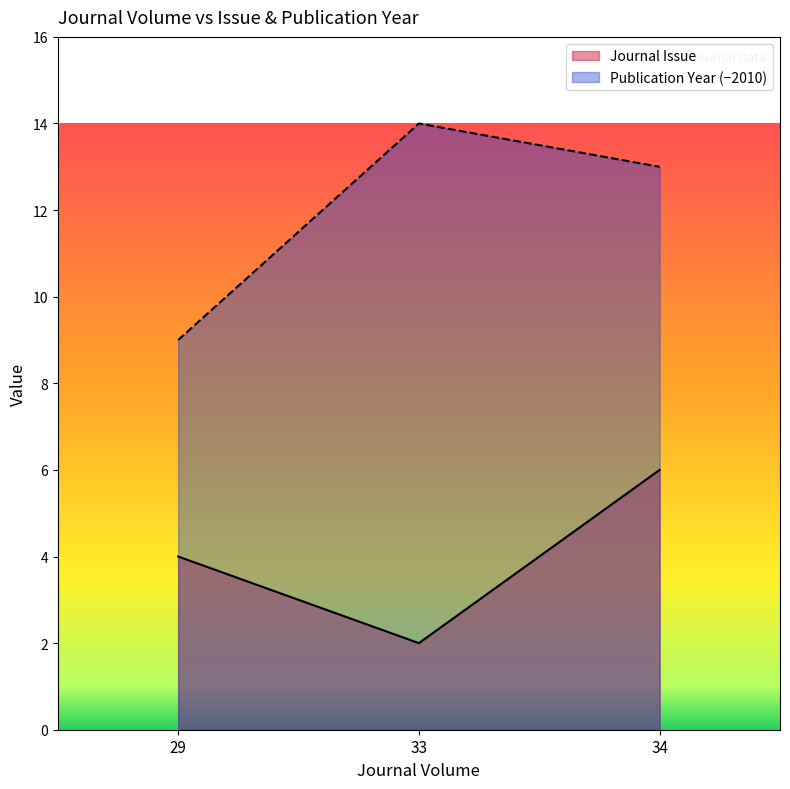

Rank the categories by Journal Issue value from highest to lowest.

34, 29, 33